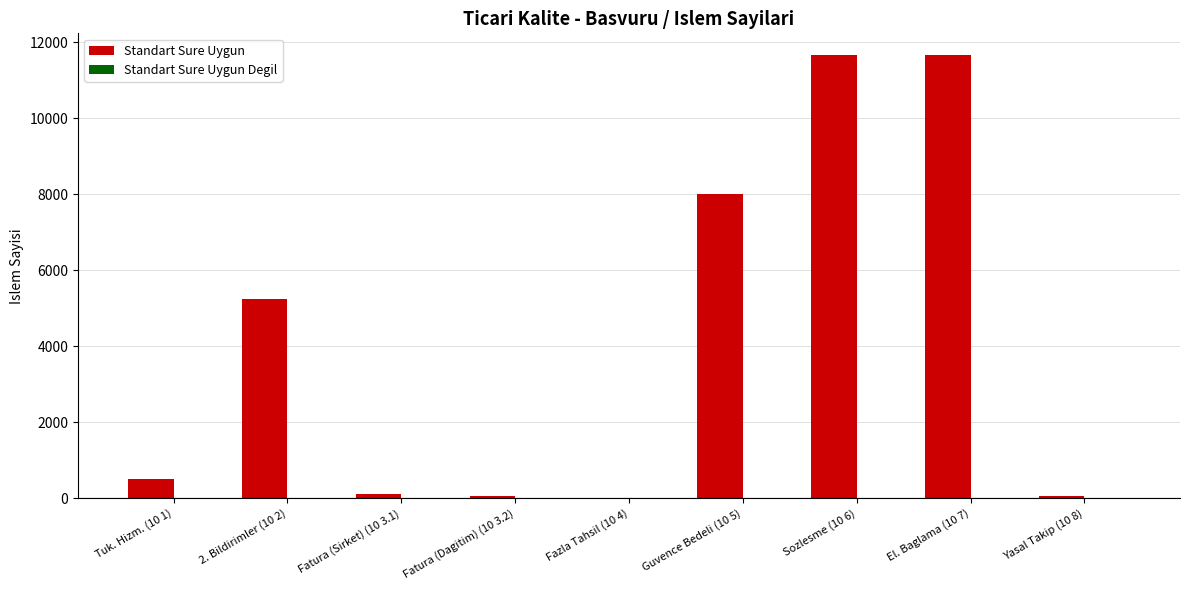

What is the change in value from 2. Bildirimler (10 2) to El. Baglama (10 7)?

+6412